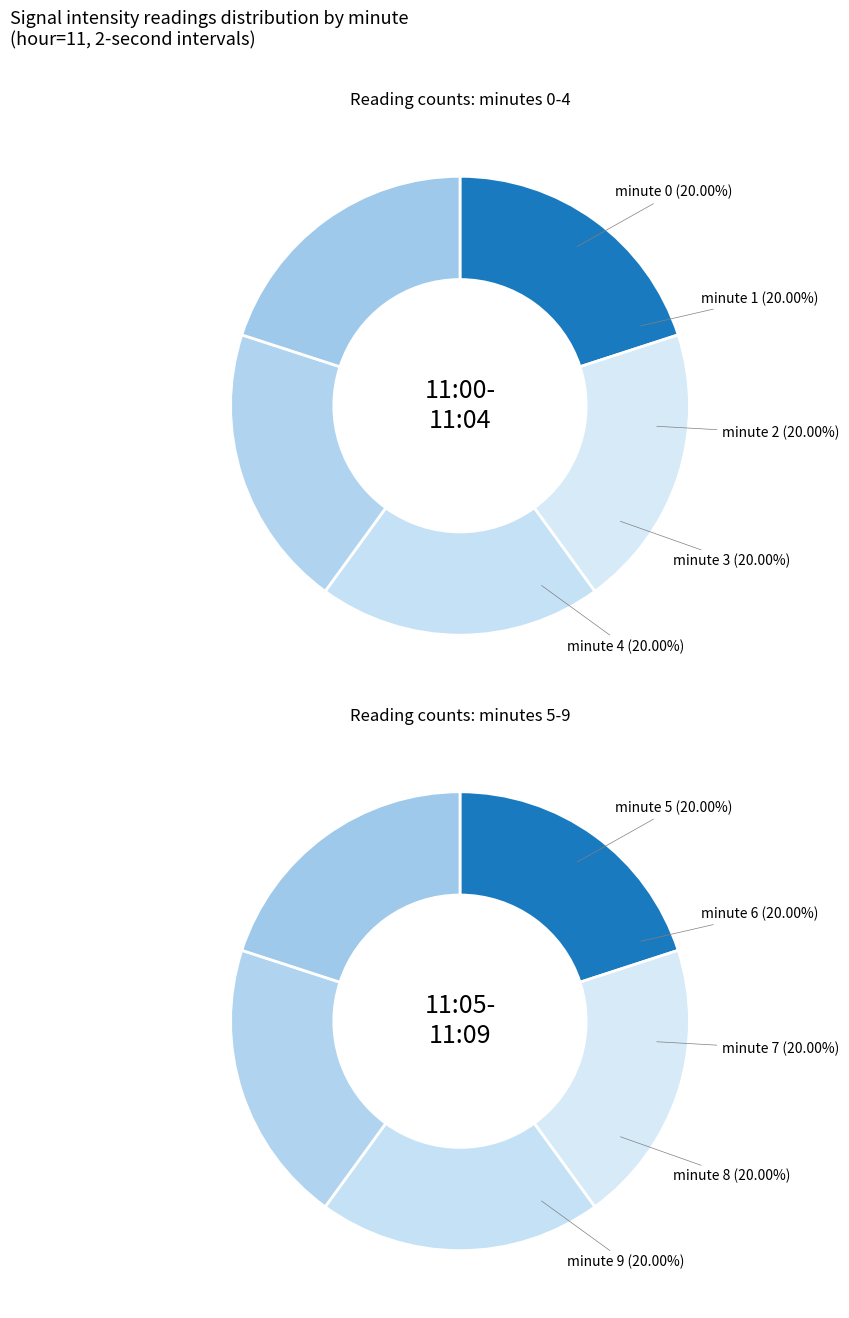

Which category has the biggest portion of the pie?

Minute 0